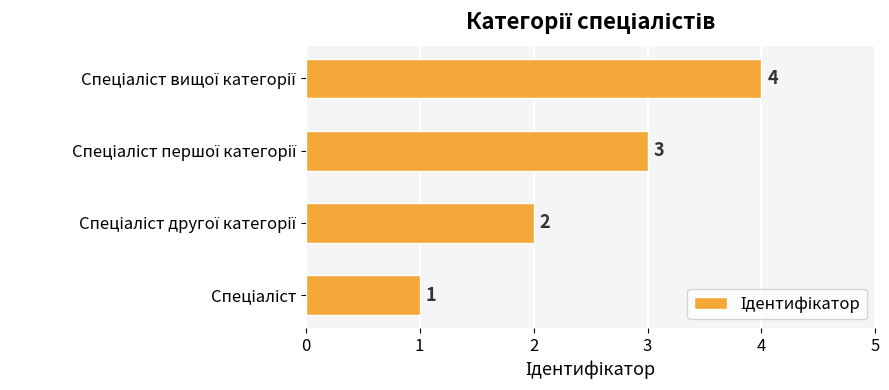

What is the difference between the maximum and minimum values?

3